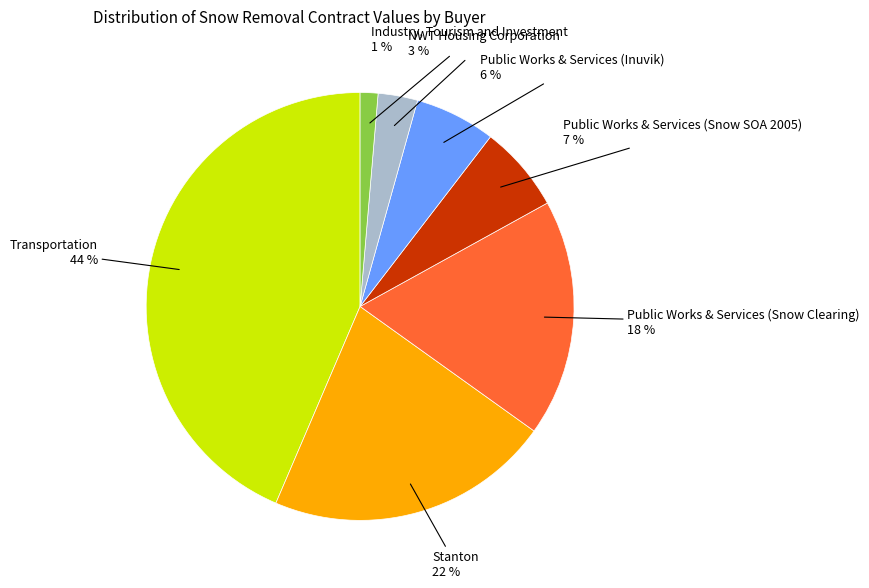

Between Public Works & Services (Snow Clearing) and Public Works & Services (Snow SOA 2005), which is larger?

Public Works & Services (Snow Clearing)